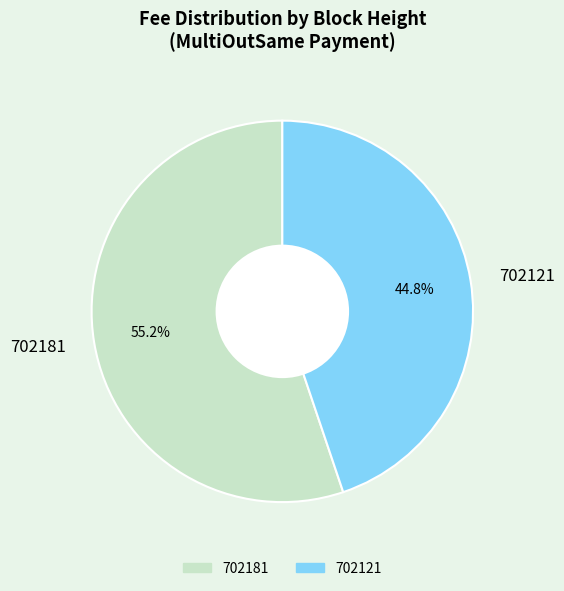

What percentage is the 702121 slice, to the nearest percent?

45%